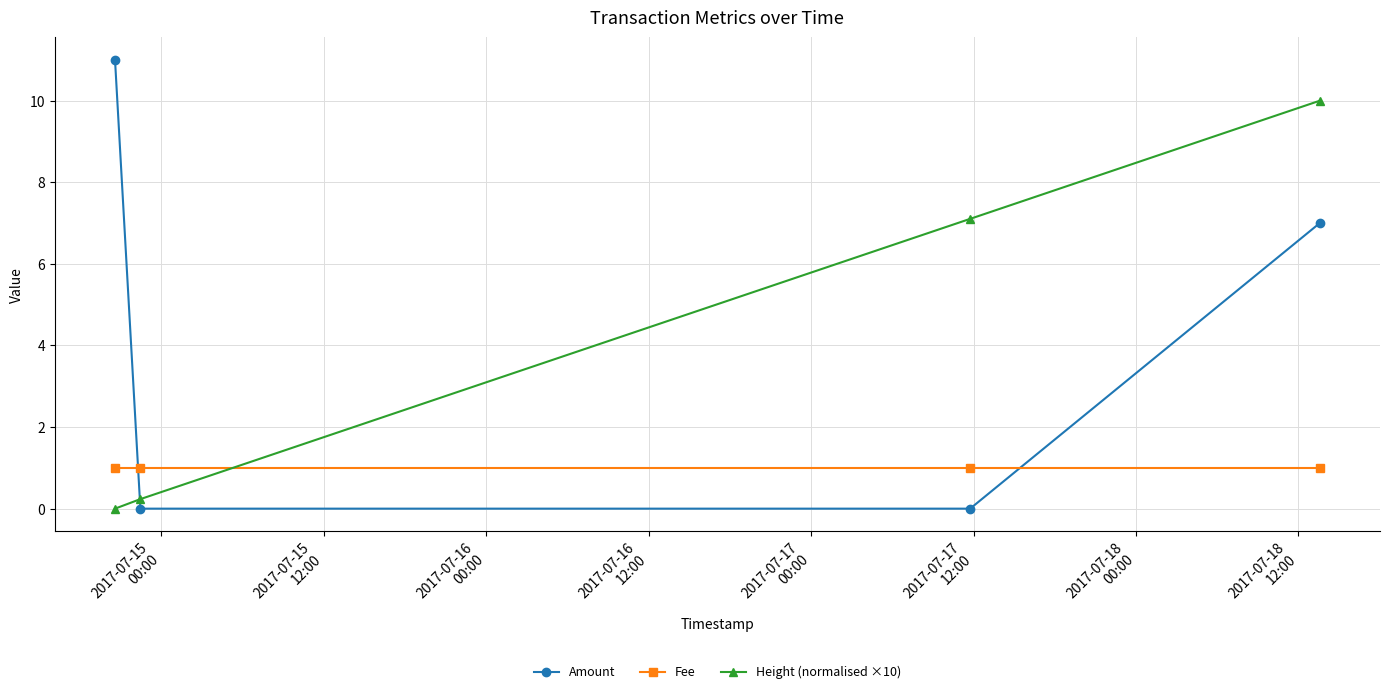

What is the sum of all Height (normalised ×10) values?

17.3